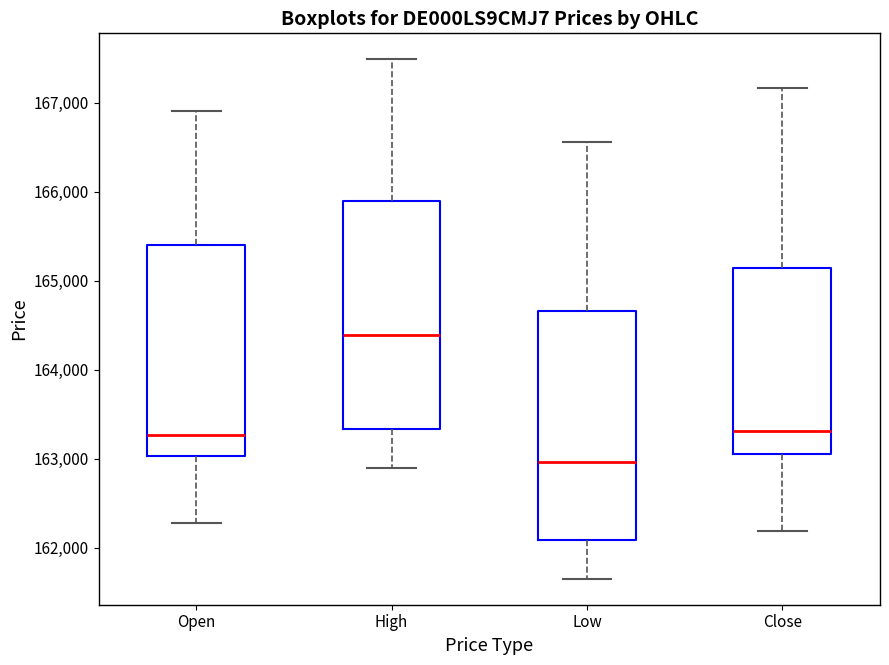

Reading left to right, read every box against the y-axis: the position of its median line, the range the box covers, and the ends of its whiskers. The values are not printed on the chart, so give them approximately, as read against the axis.

Open: median 163300, box 163000 to 165400, whiskers 162300 to 166900
High: median 164400, box 163300 to 165900, whiskers 162900 to 167500
Low: median 163000, box 162100 to 164700, whiskers 161700 to 166600
Close: median 163300, box 163100 to 165100, whiskers 162200 to 167200